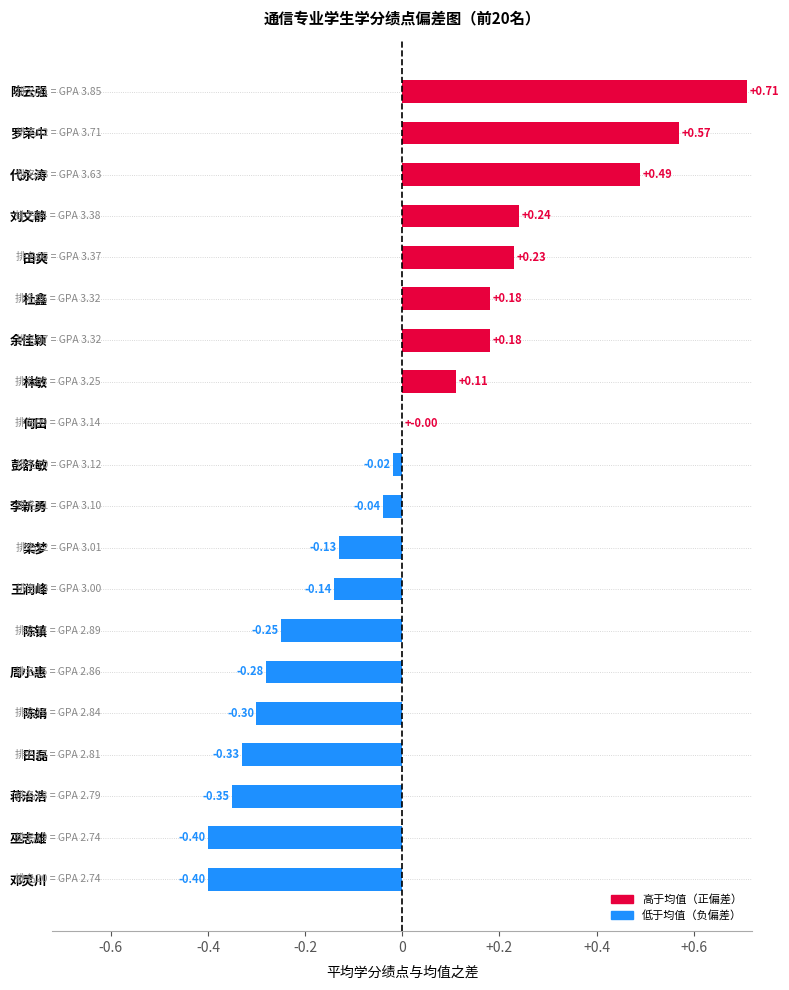

What is the change in value from 代永涛 to 陈镇?

-0.7